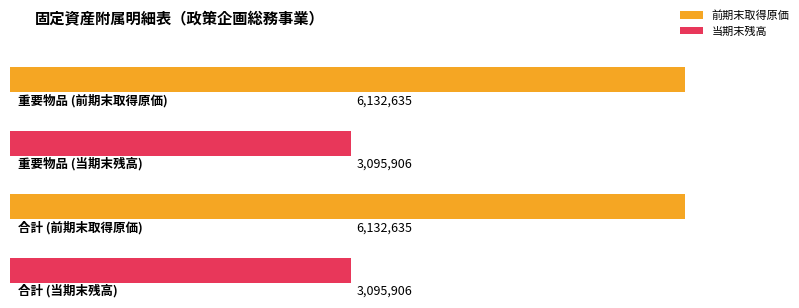

Are the bars horizontal?

Yes